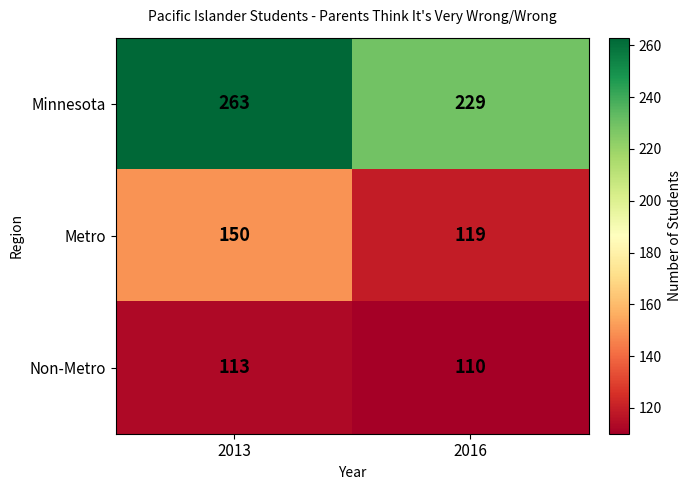

Reading left to right, transcribe all the data shown in this chart.

Minnesota: 263	229
Metro: 150	119
Non-Metro: 113	110